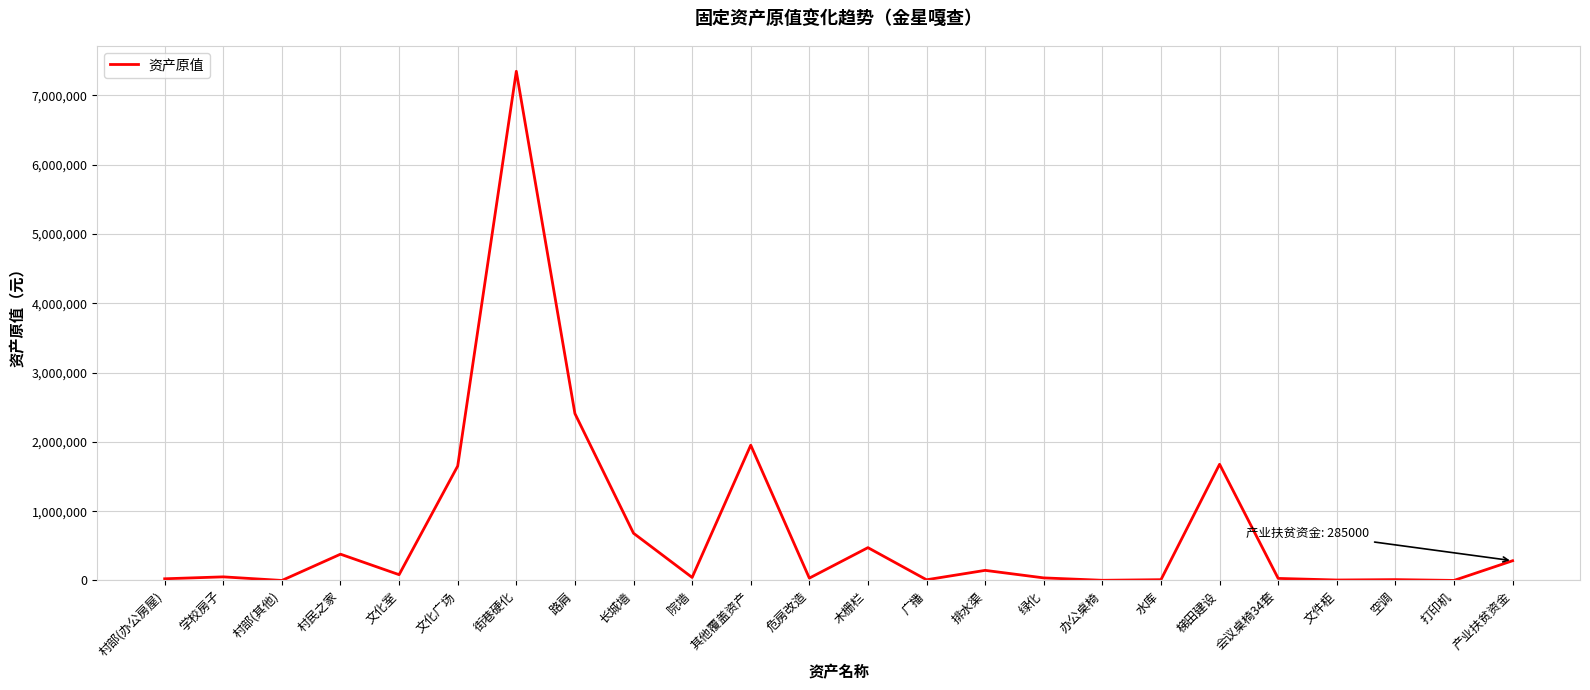

Is this an area chart (filled region under the line)?

No